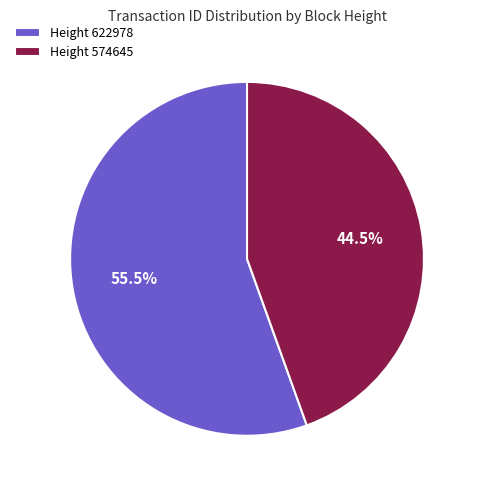

How many segments does this pie chart have?

2